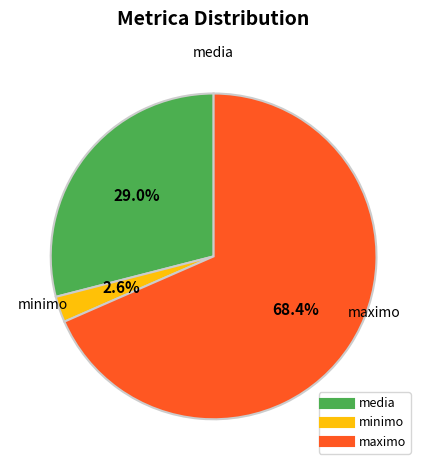

Is there any slice that represents more than half of the pie?

Yes